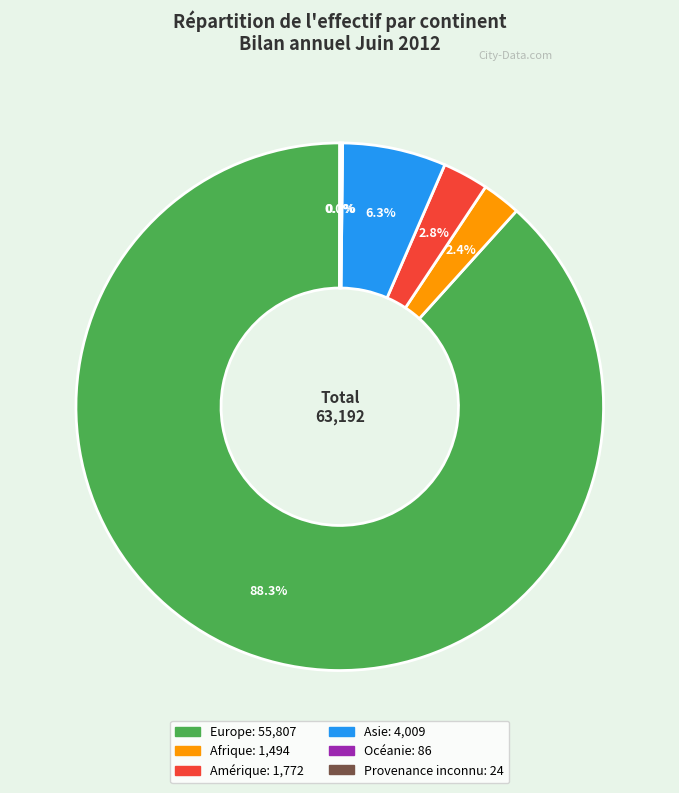

Which slice is the largest?

Europe